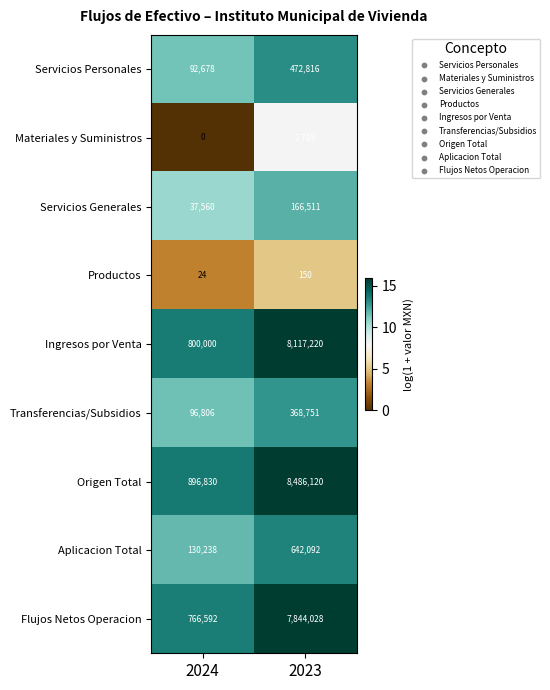

Reading right to left, extract all data points from this chart.

Servicios Personales: 2023=472816	2024=92678
Materiales y Suministros: 2023=2765	2024=0
Servicios Generales: 2023=166511	2024=37560
Productos: 2023=150	2024=24
Ingresos por Venta: 2023=8117220	2024=800000
Transferencias/Subsidios: 2023=368751	2024=96806
Origen Total: 2023=8486120	2024=896830
Aplicacion Total: 2023=642092	2024=130238
Flujos Netos Operacion: 2023=7844028	2024=766592